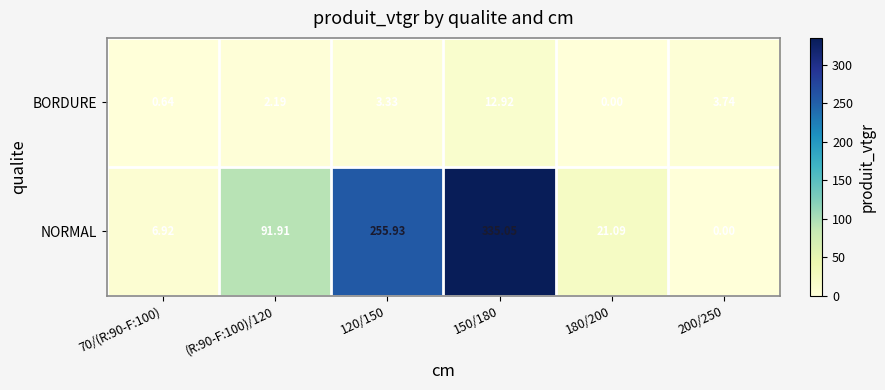

Rank the series at 180/200 from highest to lowest value.

NORMAL, BORDURE